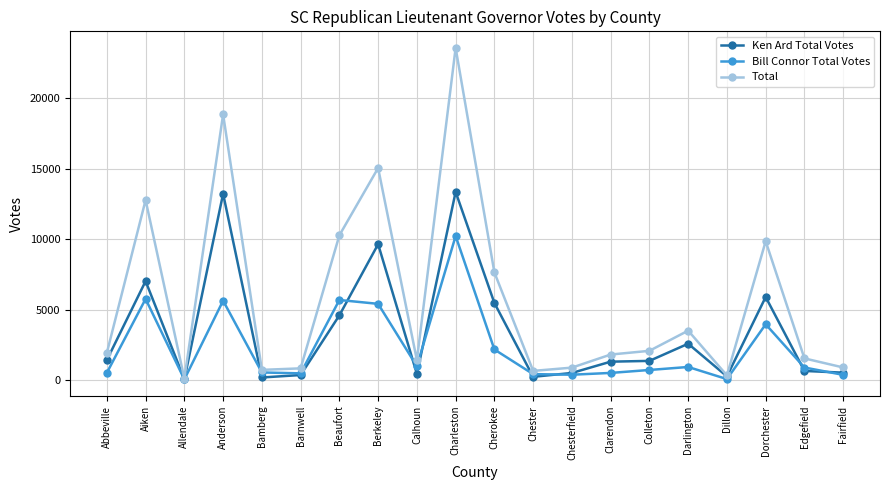

What is the maximum value for Bill Connor Total Votes?

10228